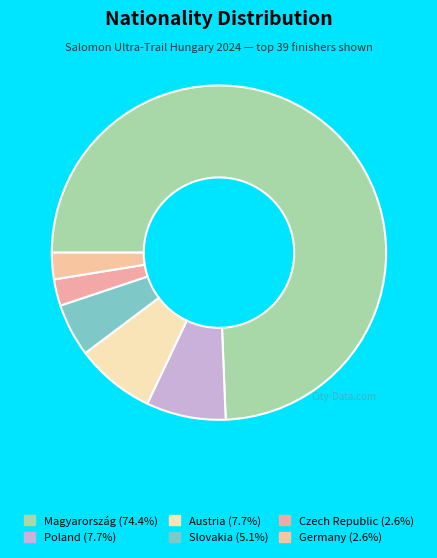

Which slice represents more than half of the pie?

Magyarország